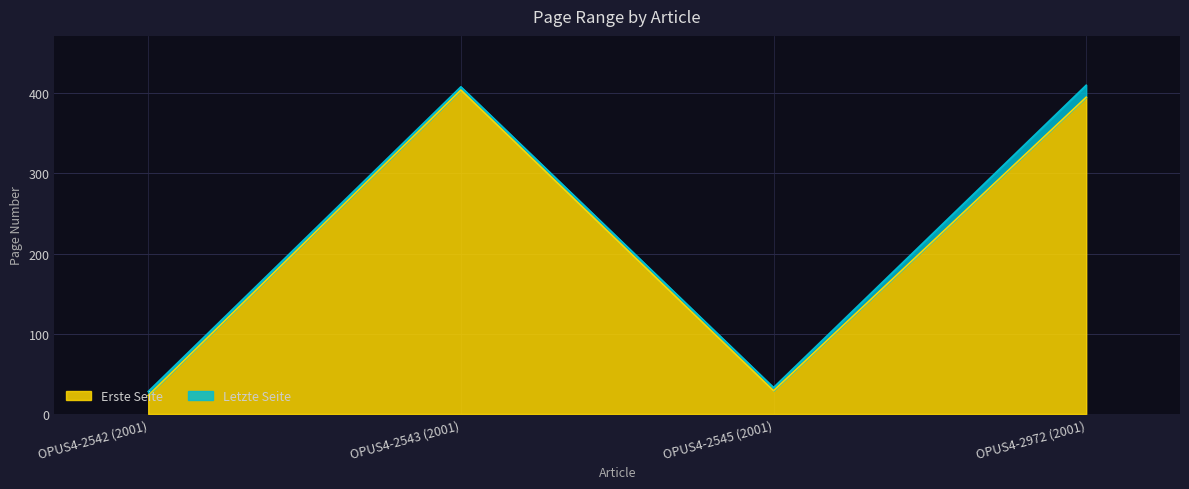

Where is Letzte Seite nearest to the value 219?

OPUS4-2545 (2001)